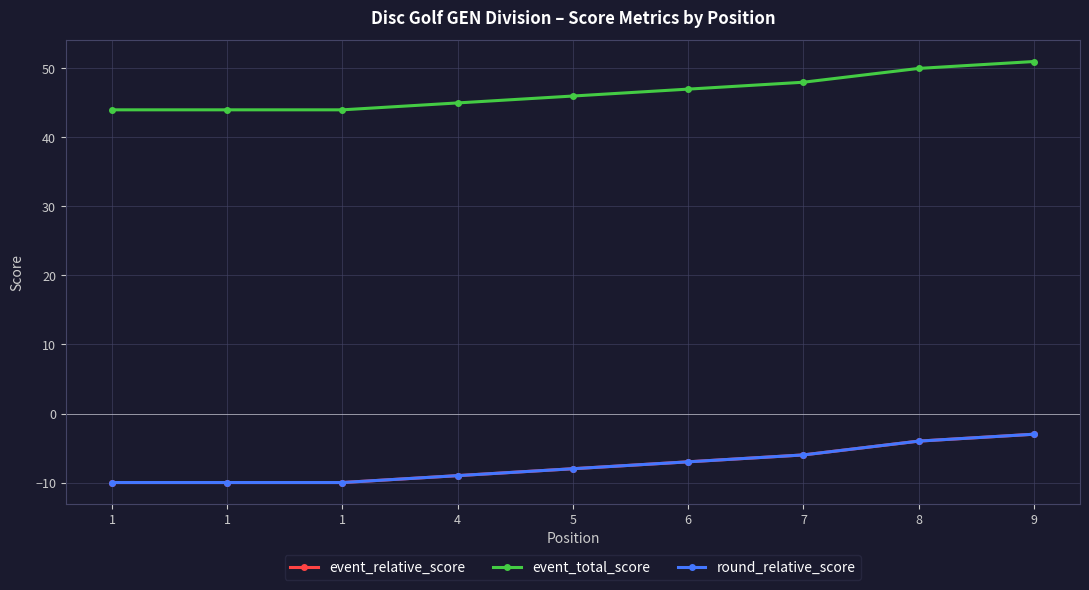

Does the chart have visible grid lines?

Yes